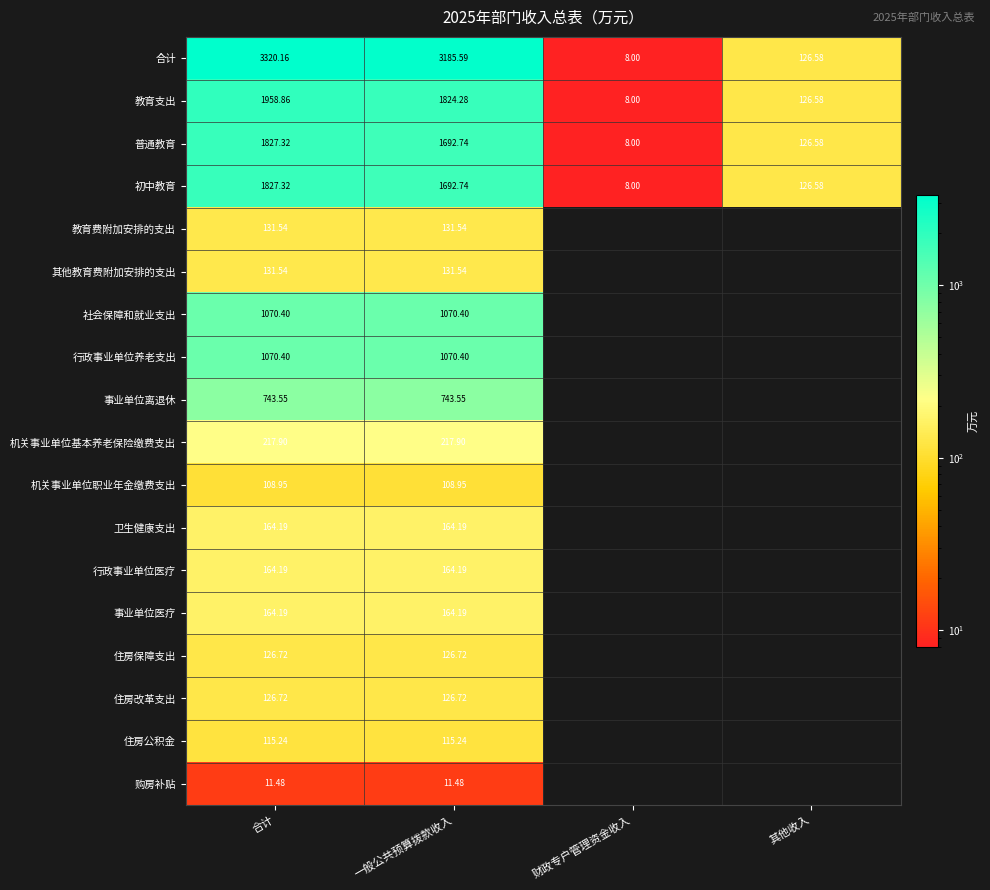

At which label does 合计 first exceed 3185?

合计